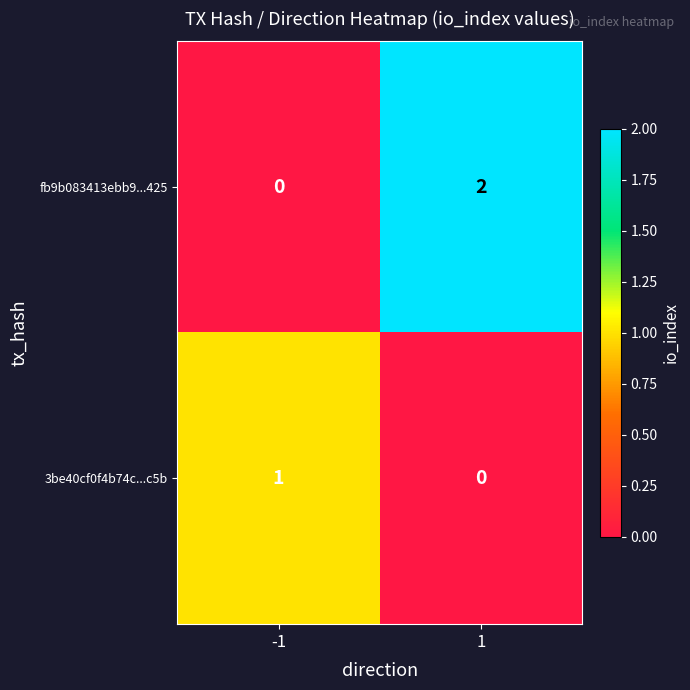

The 3be40cf0f4b74c...c5b series shows 1 at -1. True or false?

True